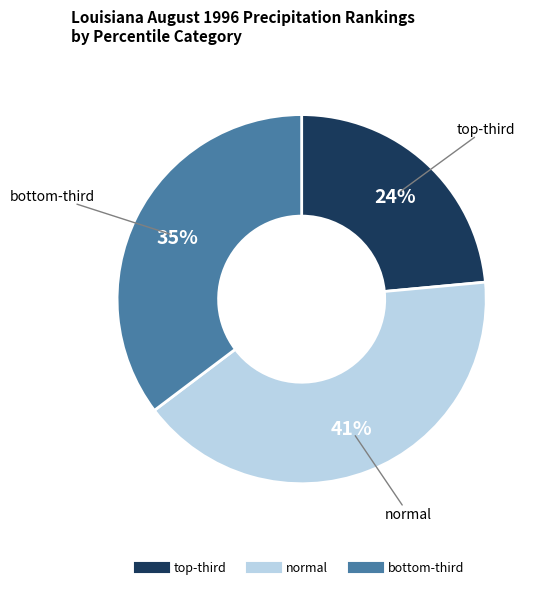

How many segments does this pie chart have?

3